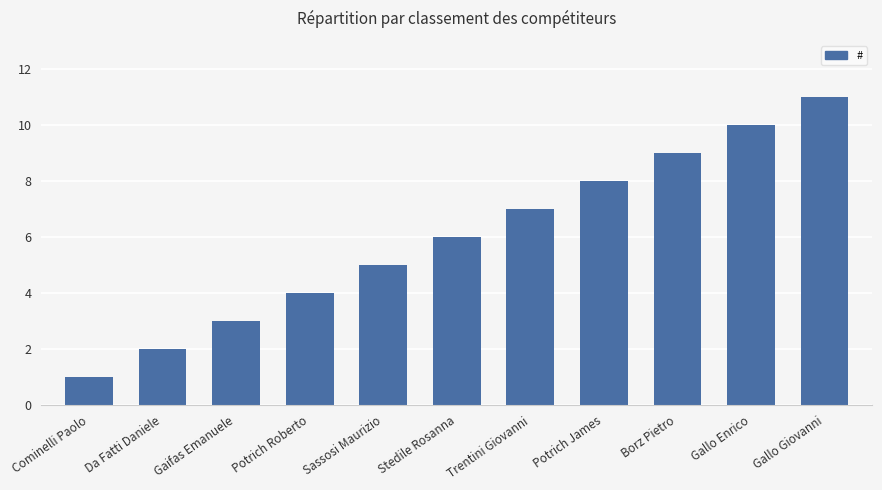

Is it true that the value at Sassosi Maurizio is 5?

True